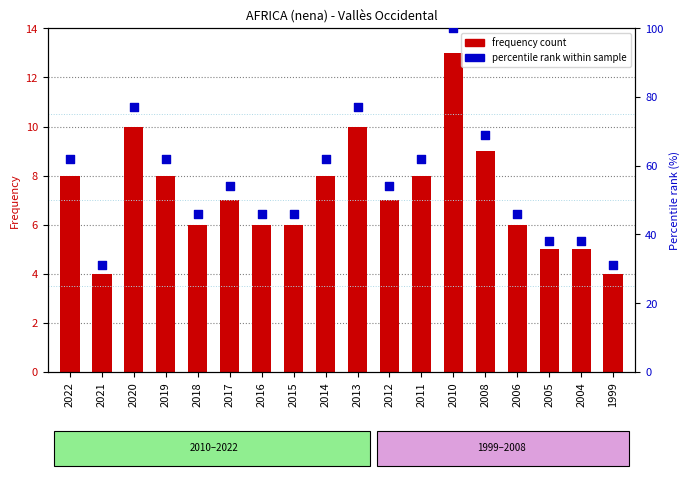

At which category is the sum across all series the highest?

2010